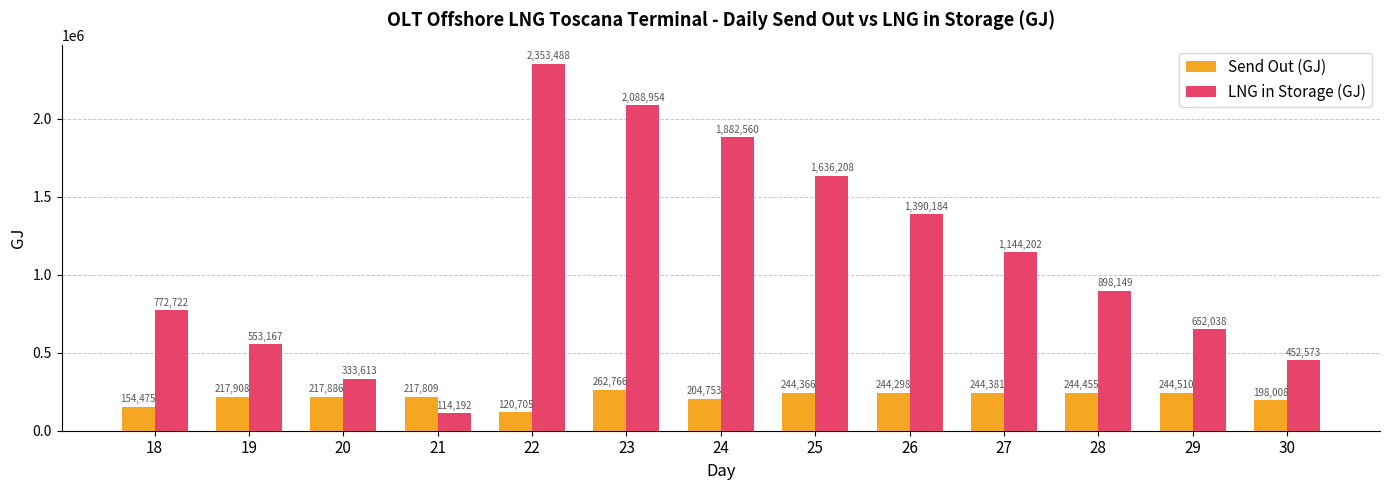

What is the spread (max minus min) of values at 18?

618247.7